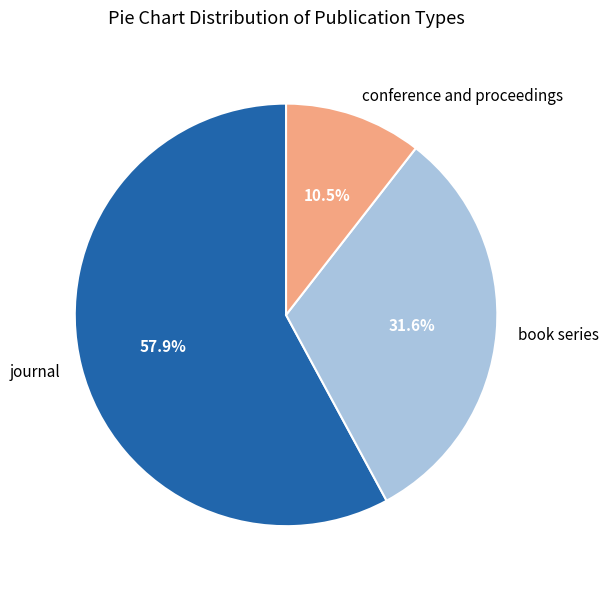

Which category has the biggest portion of the pie?

journal